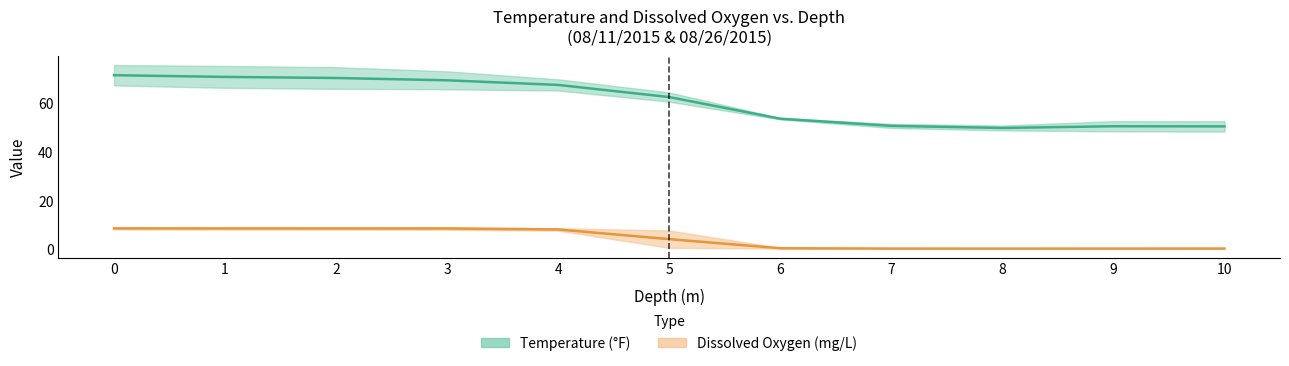

In Temperature_Aug11, how many points are lower than both neighbors (excluding endpoints)?

1